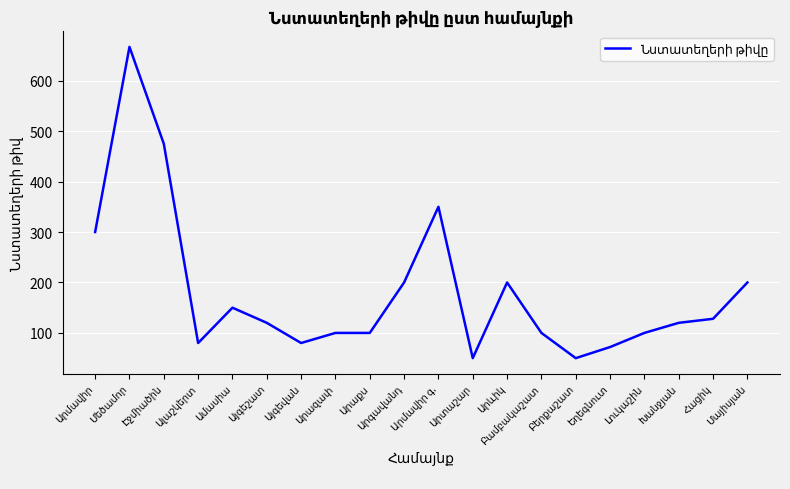

What is the difference between the maximum and minimum values?

617